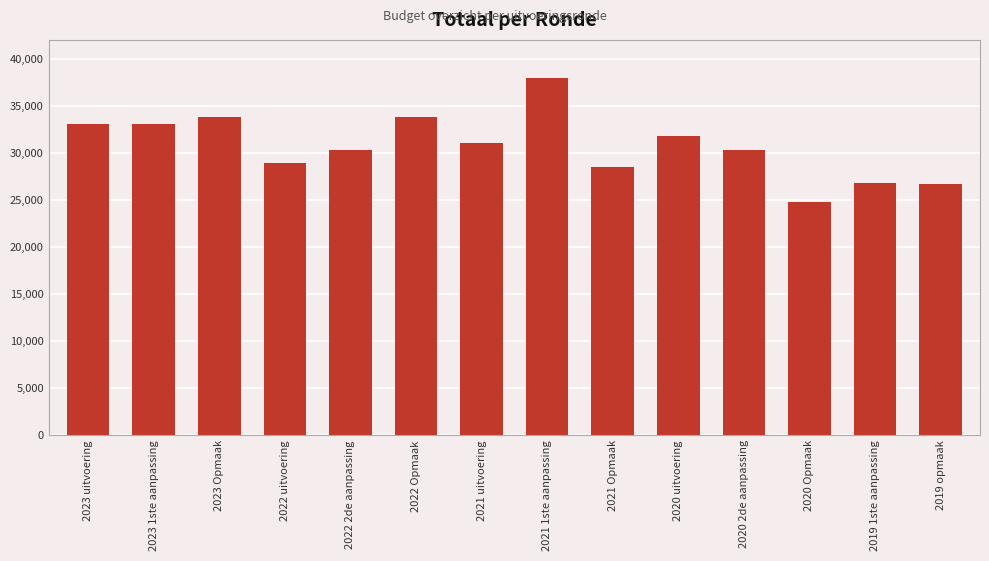

What is the label of the 1st bar from the right?

2019 opmaak